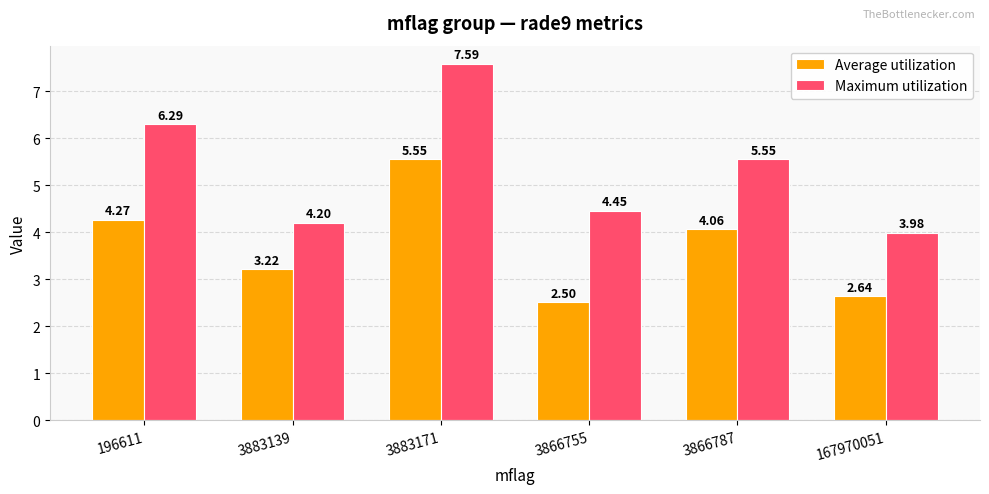

What is the difference between the highest and lowest values at 167970051?

1.3